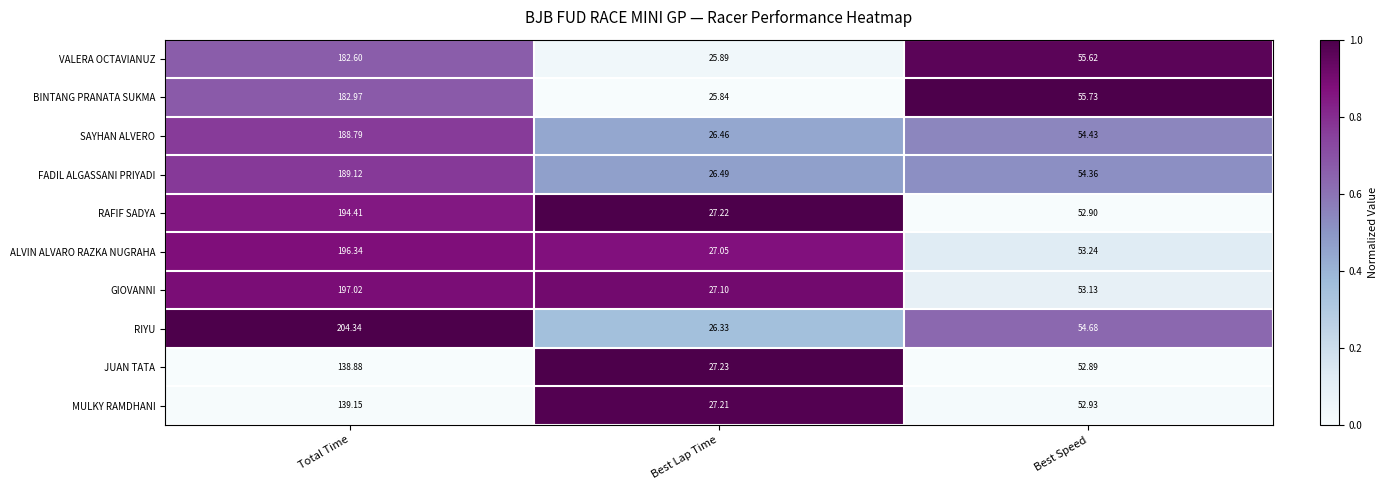

Where does the BINTANG PRANATA SUKMA series first go above 55?

Total Time